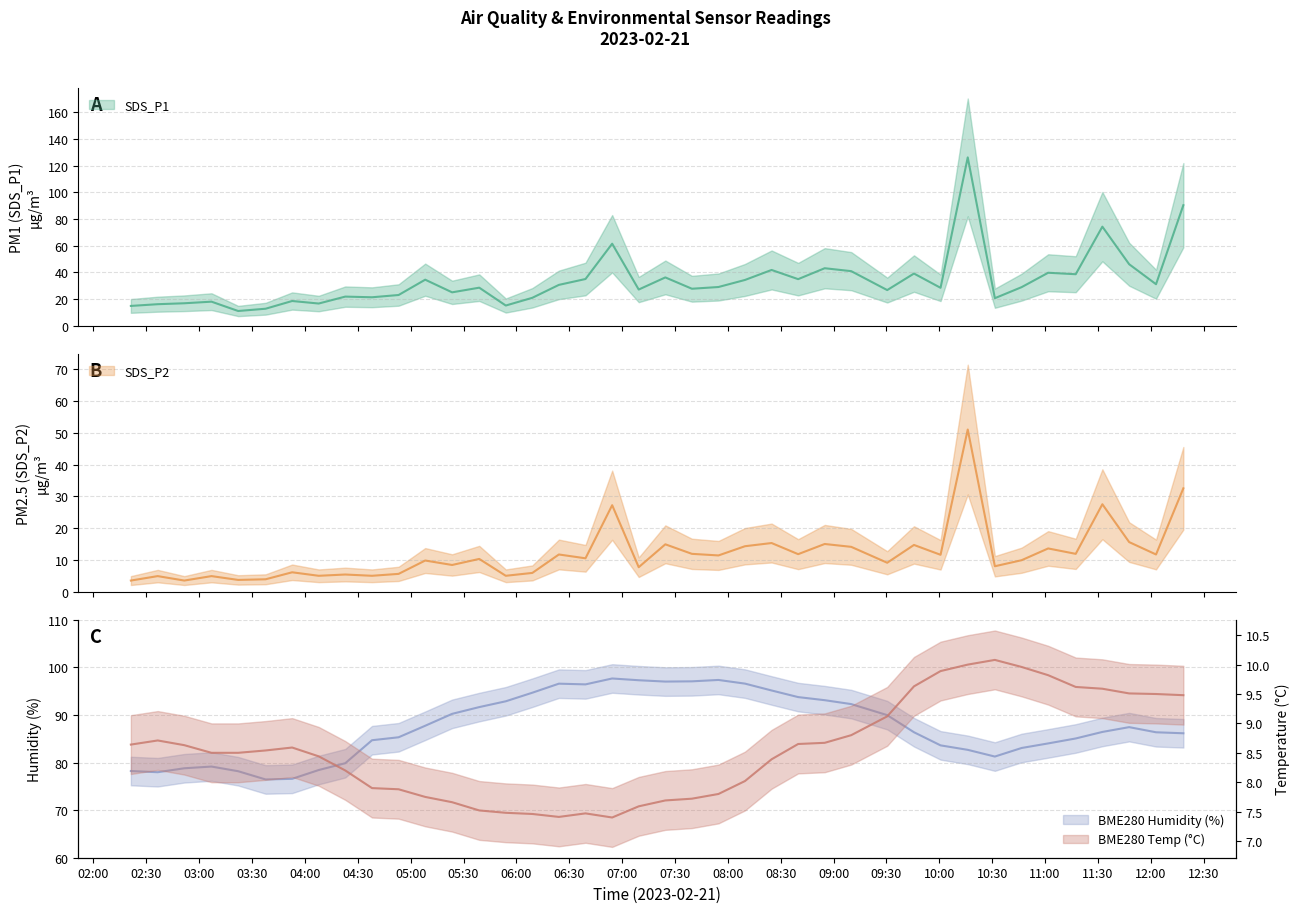

True or false: SDS_P1 has a value of 57.9 at 2023/02/21 12:18:27.

False